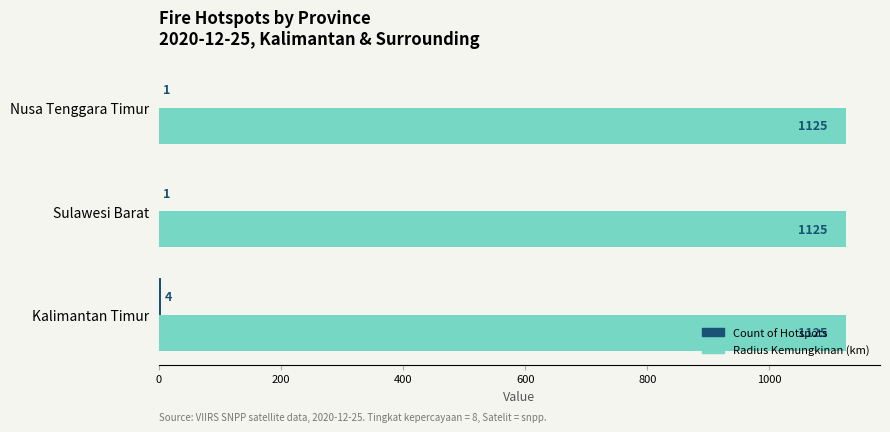

What is the sum of all Radius Kemungkinan (km) values?

3375